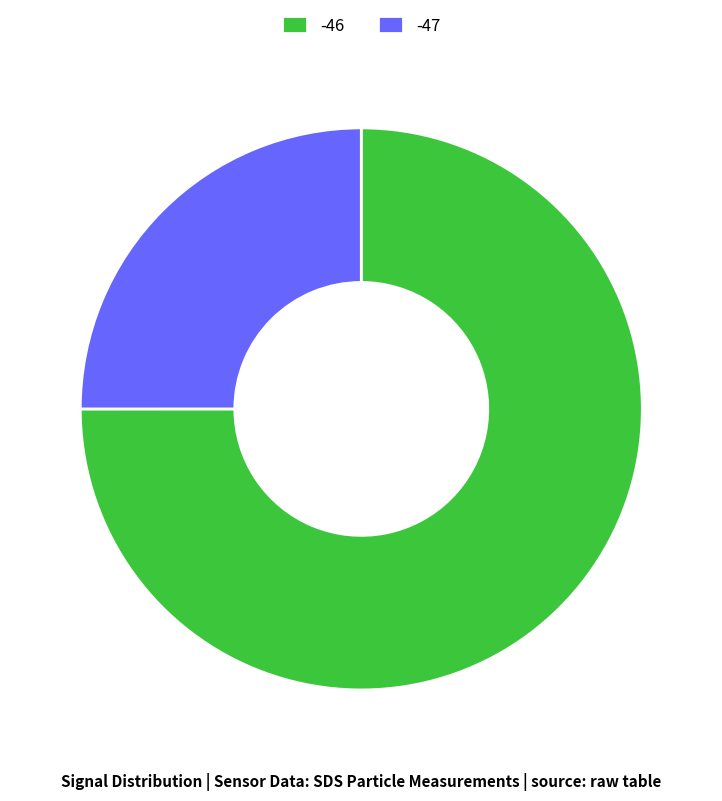

What is the ratio of the value at -47 to the value at -46?

0.3